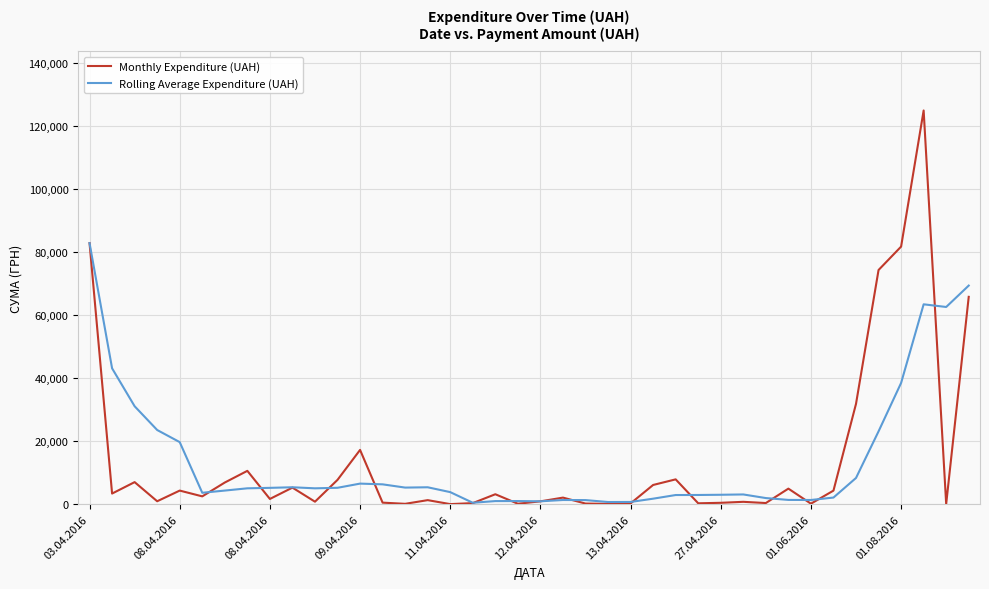

What is the maximum value for Rolling Average Expenditure (UAH)?

82834.0